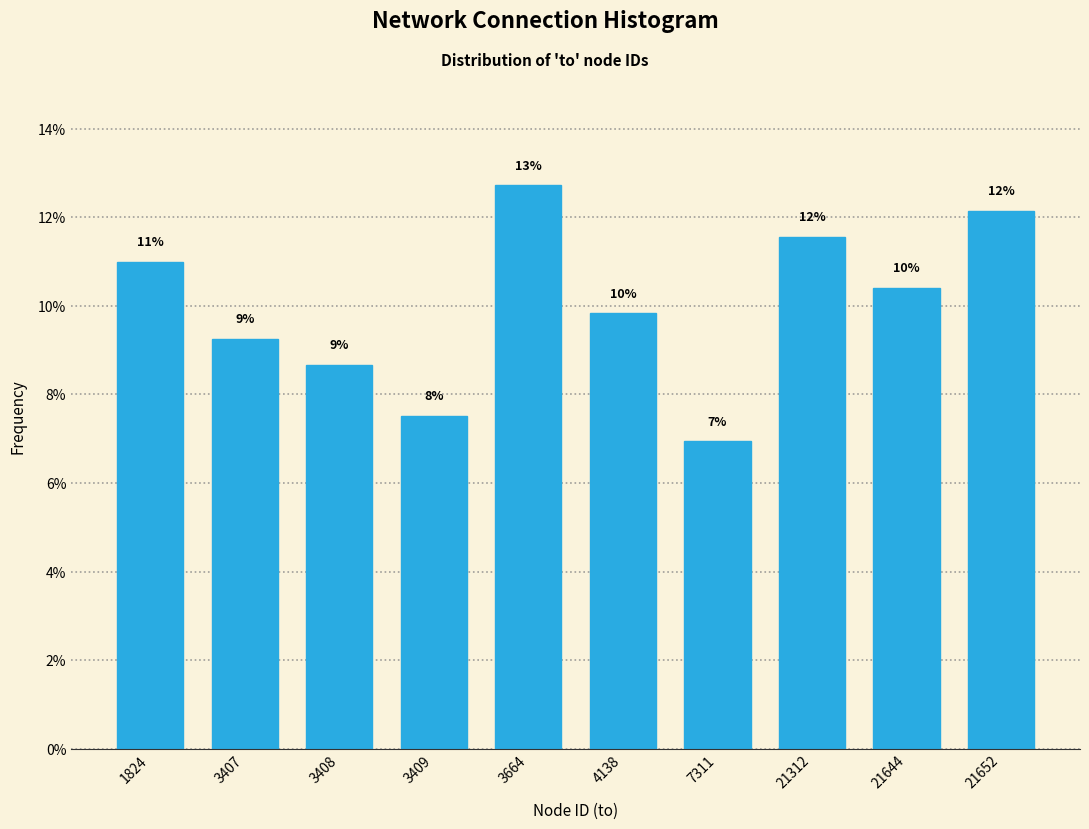

How many bars are there in total?

10